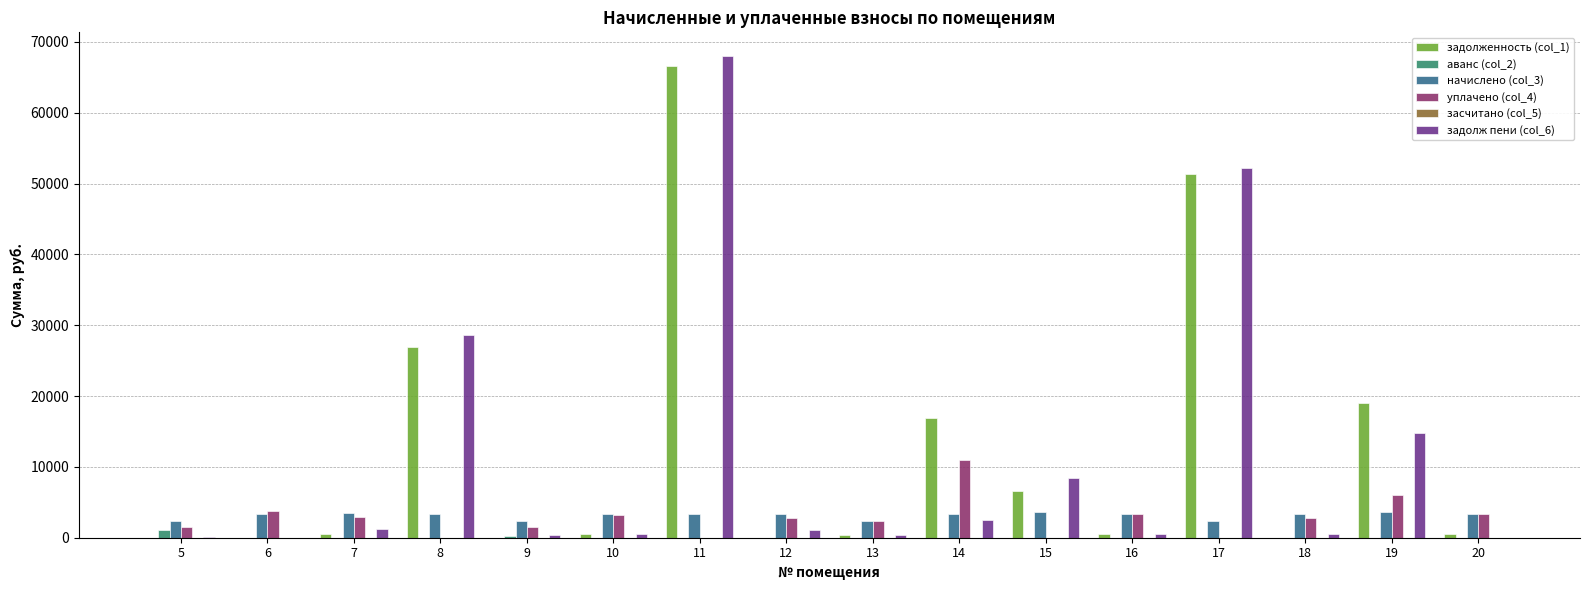

The value of уплачено (col_4) at 9 is 1555.4. True or false?

True